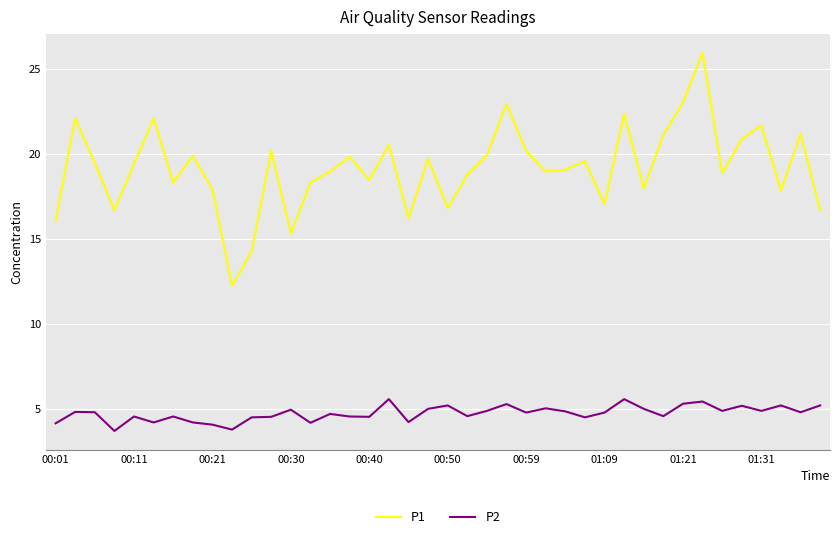

What is the sum of all P2 values?

189.4